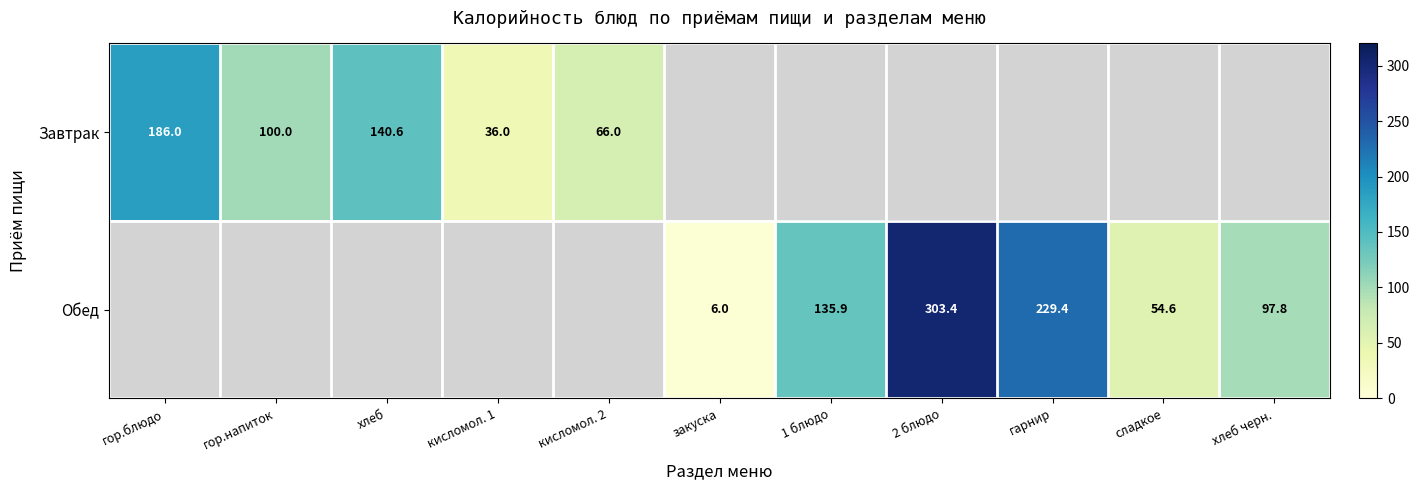

The value of Завтрак at кисломол. 2 is 66.0. True or false?

True